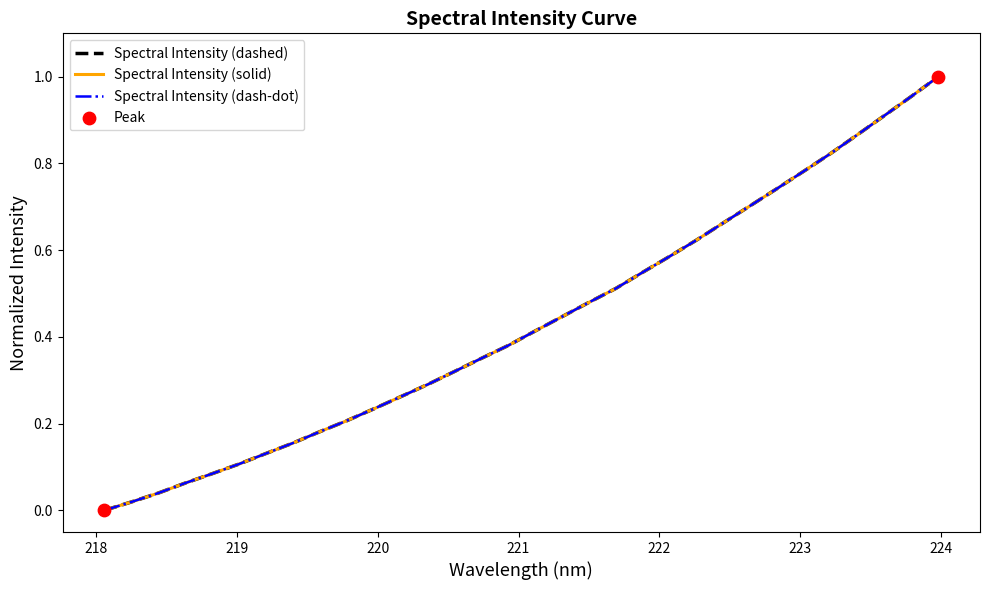

Does the chart have visible grid lines?

No